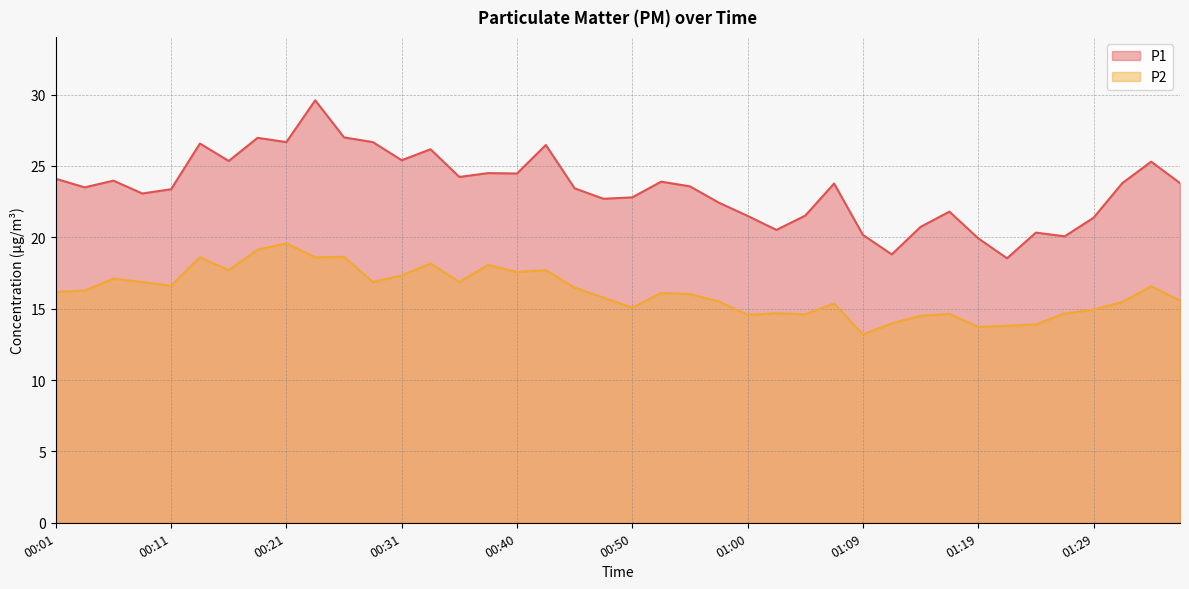

What is the label of the 12th point from the right?

01:09